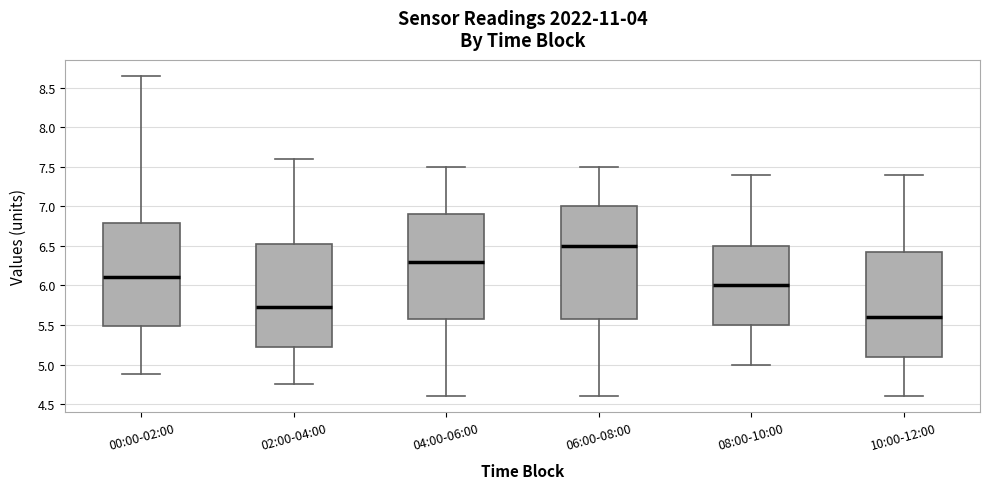

Reading left to right, read every box against the y-axis: the position of its median line, the range the box covers, and the ends of its whiskers. The values are not printed on the chart, so give them approximately, as read against the axis.

00:00-02:00: median 6.10, box 5.50 to 6.80, whiskers 4.90 to 8.65
02:00-04:00: median 5.75, box 5.25 to 6.55, whiskers 4.75 to 7.60
04:00-06:00: median 6.30, box 5.60 to 6.90, whiskers 4.60 to 7.50
06:00-08:00: median 6.50, box 5.60 to 7.00, whiskers 4.60 to 7.50
08:00-10:00: median 6.00, box 5.50 to 6.50, whiskers 5.00 to 7.40
10:00-12:00: median 5.60, box 5.10 to 6.45, whiskers 4.60 to 7.40